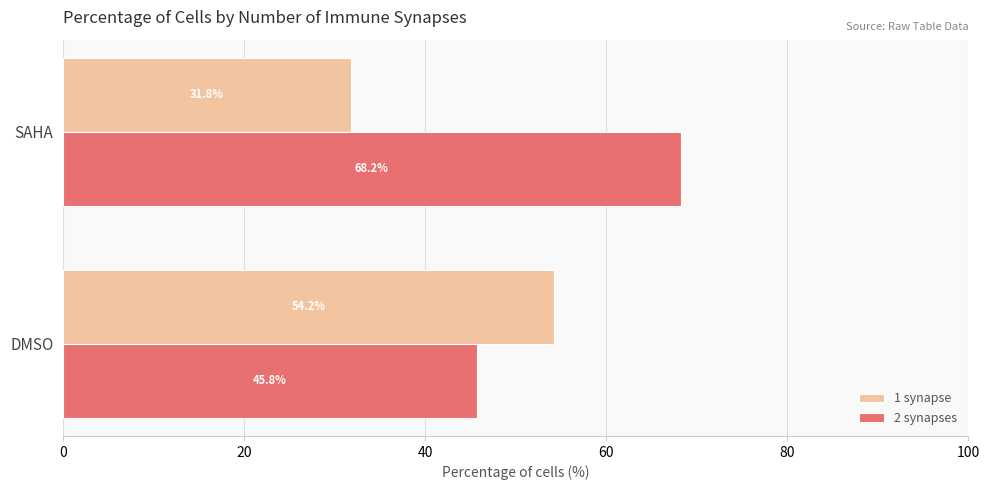

List the series in order of their peak value, highest first.

2 synapses, 1 synapse